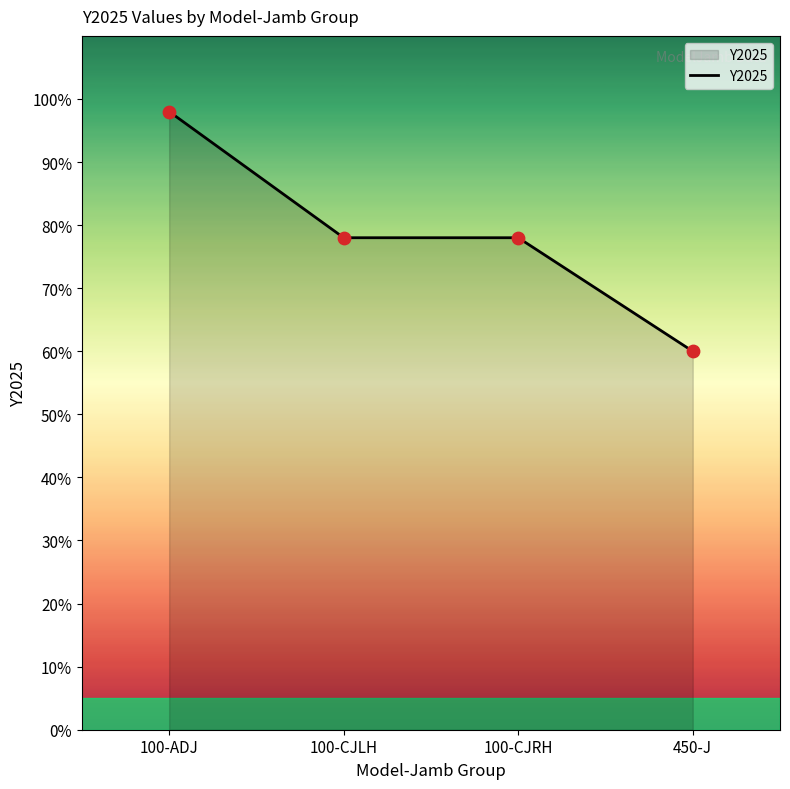

Which has a higher value, 100-ADJ or 450-J?

100-ADJ